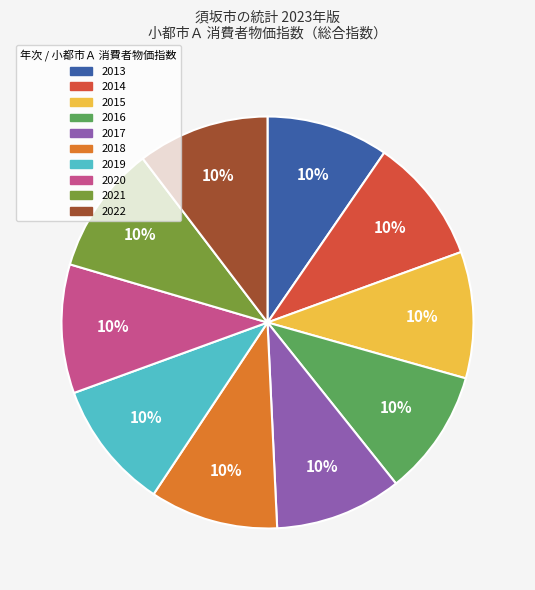

To the nearest percent, what percentage of the pie is 2021?

10%